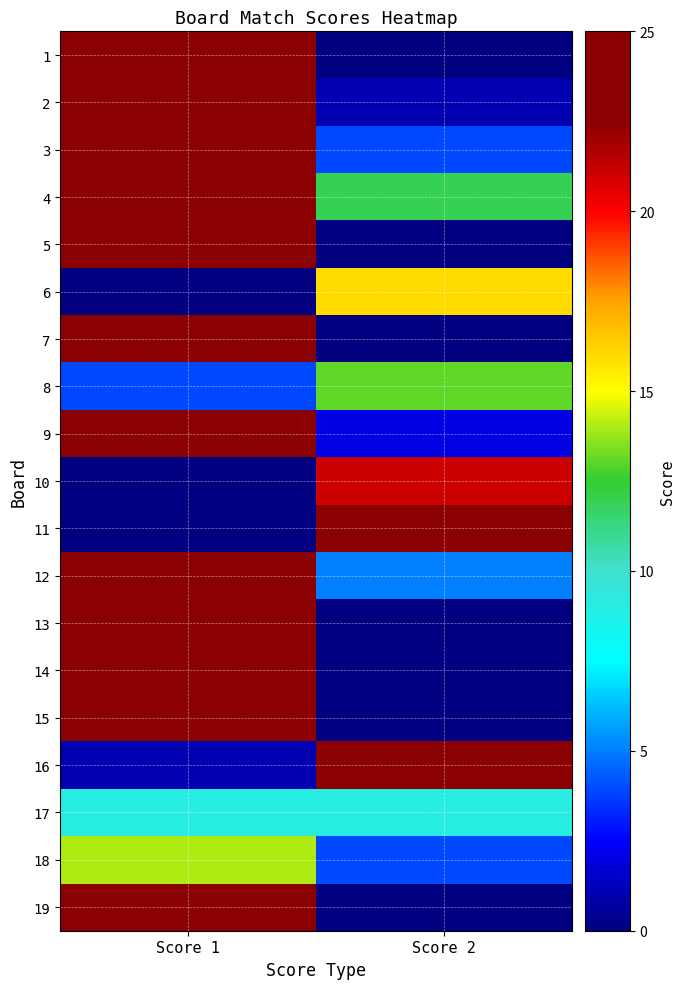

Between Score 1 and Score 2, which is larger?

Score 1